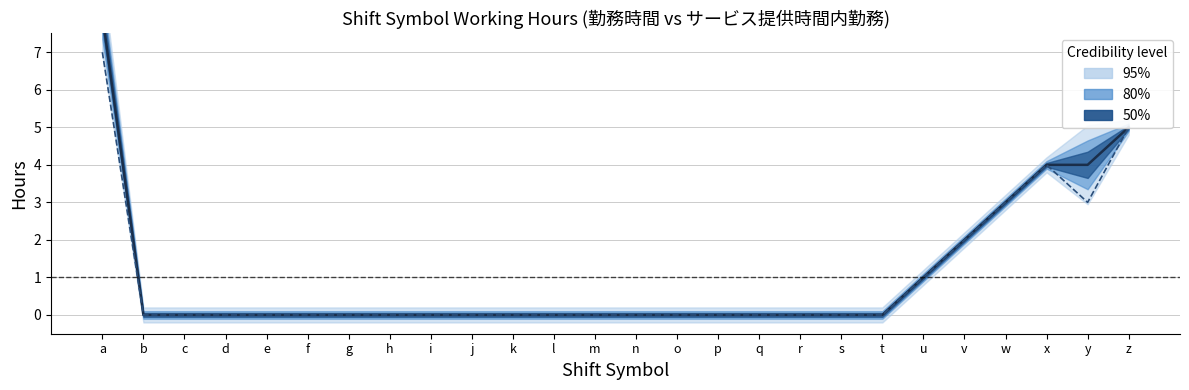

Where is the first local minimum for サービス提供時間内勤務?

y